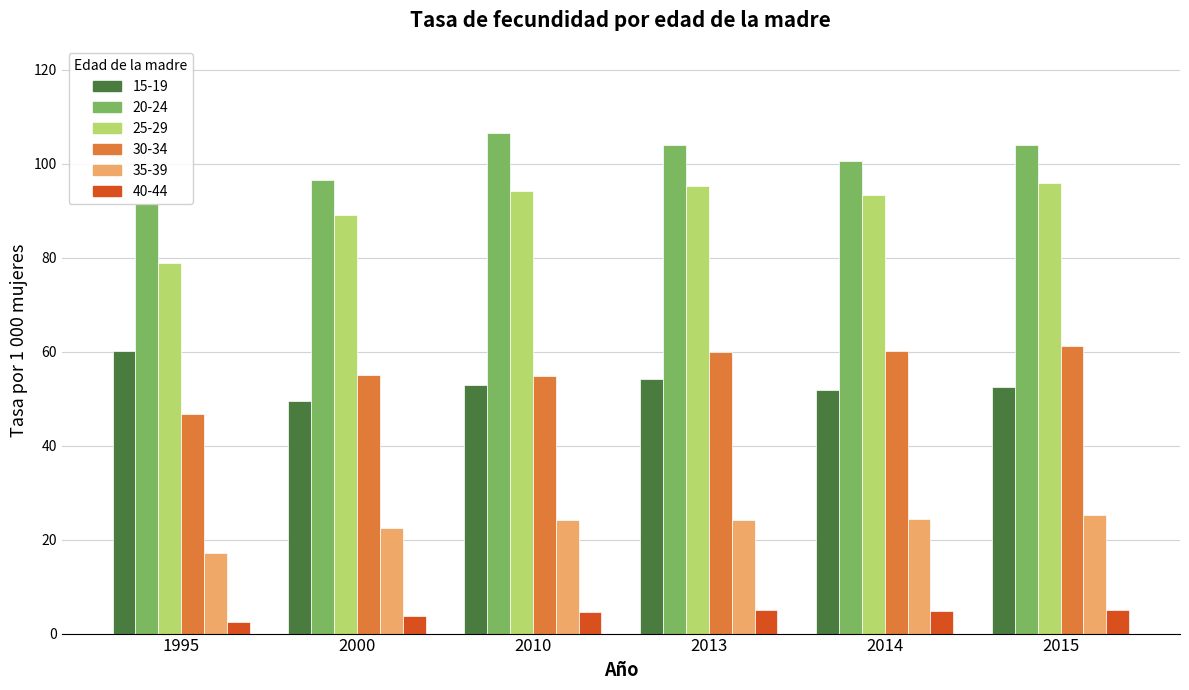

How many groups of bars are there?

6